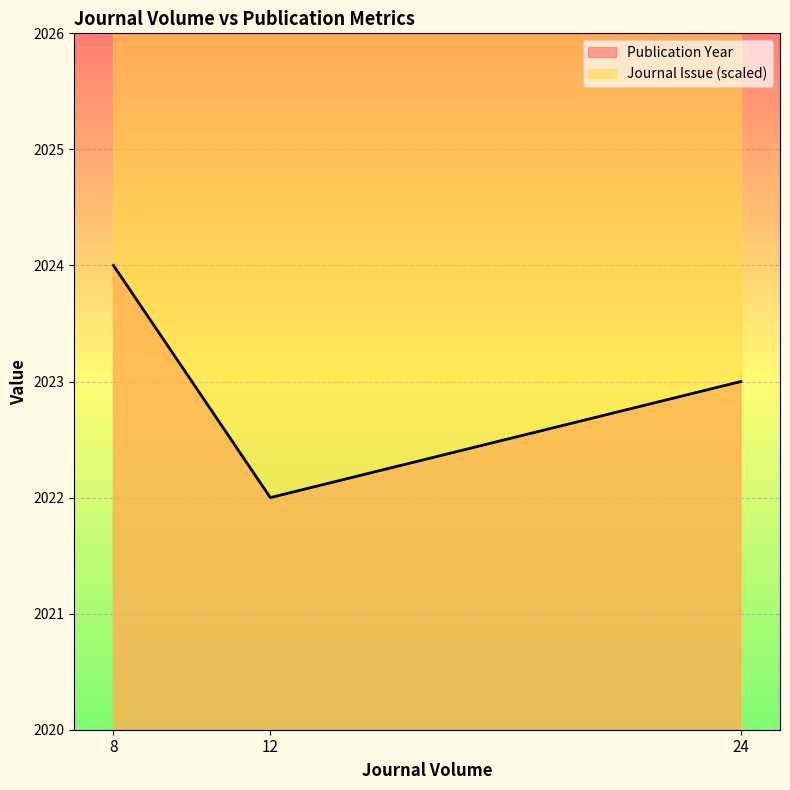

Rank the categories by value from lowest to highest.

12, 24, 8